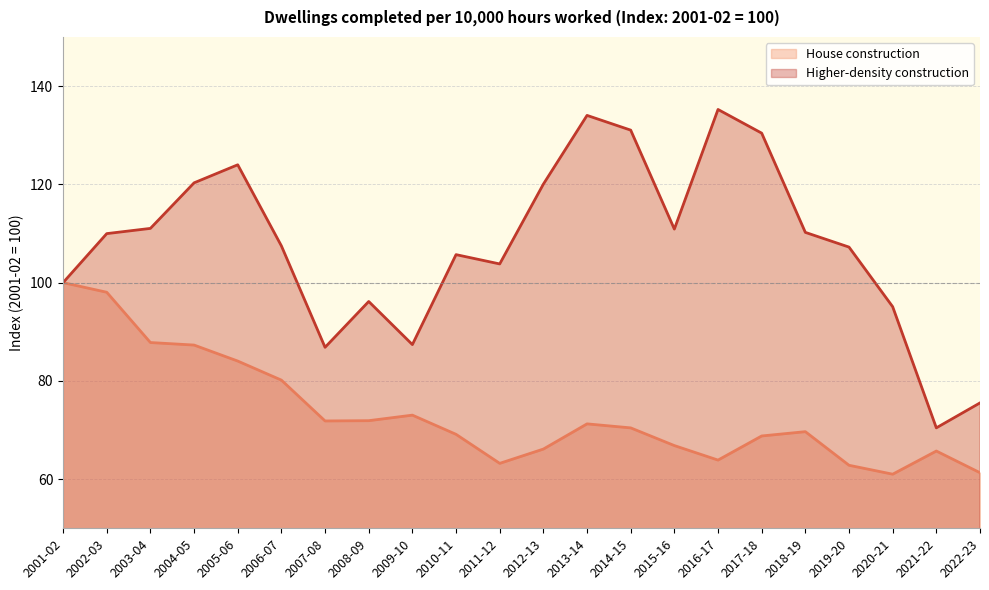

True or false: Higher-density construction has a value of 110.2 at 2018-19.

True